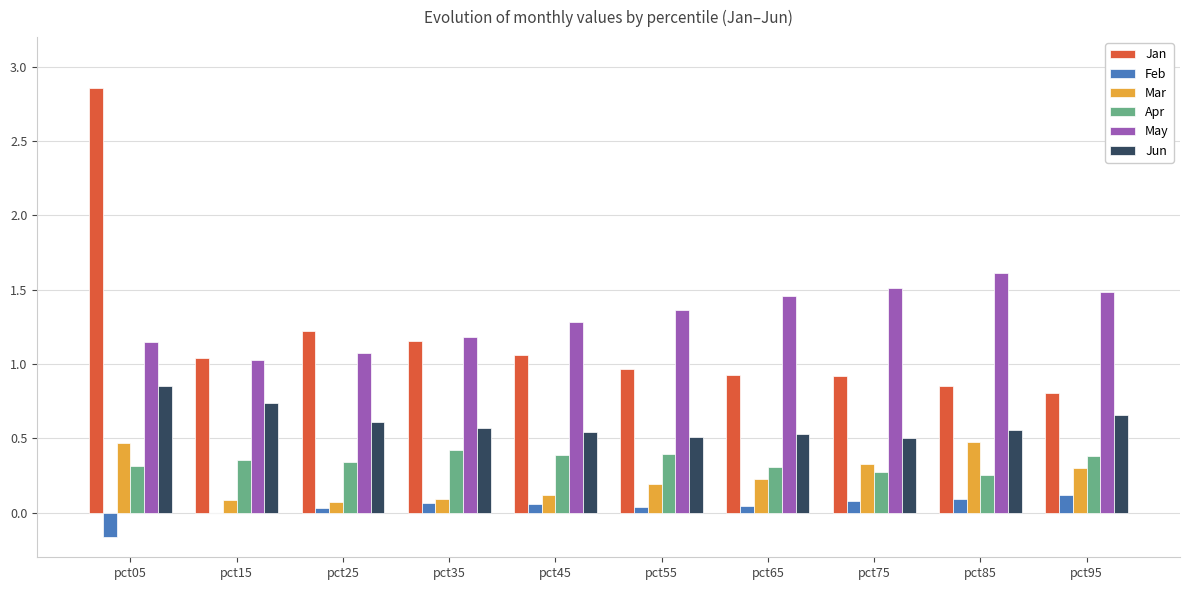

Which category has the highest value in the May series?

pct85